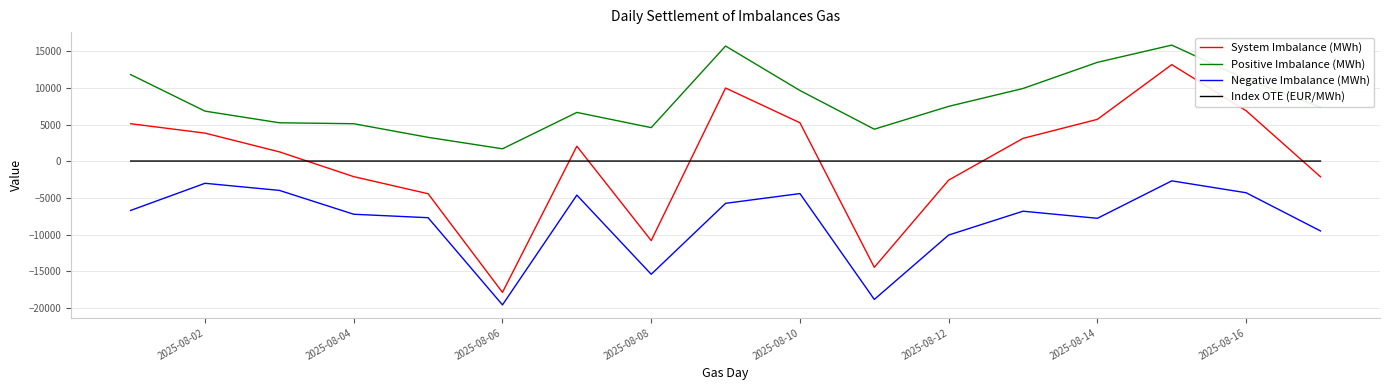

True or false: System Imbalance (MWh) and Negative Imbalance (MWh) intersect in this chart.

False